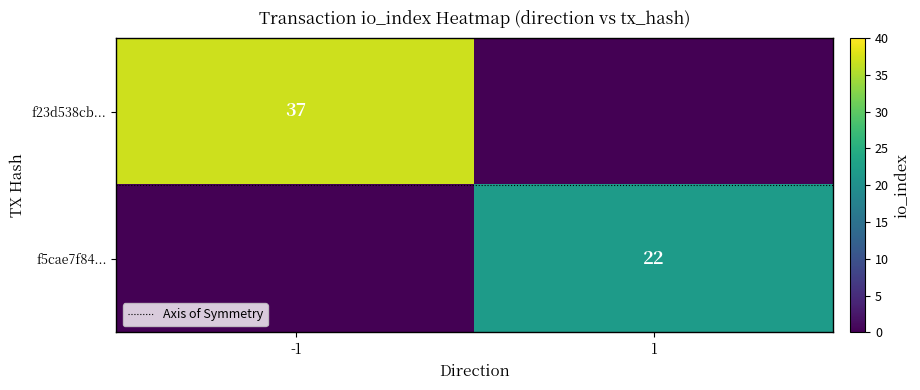

What is the difference between the maximum and minimum values in the f23d538cb... series?

37.0